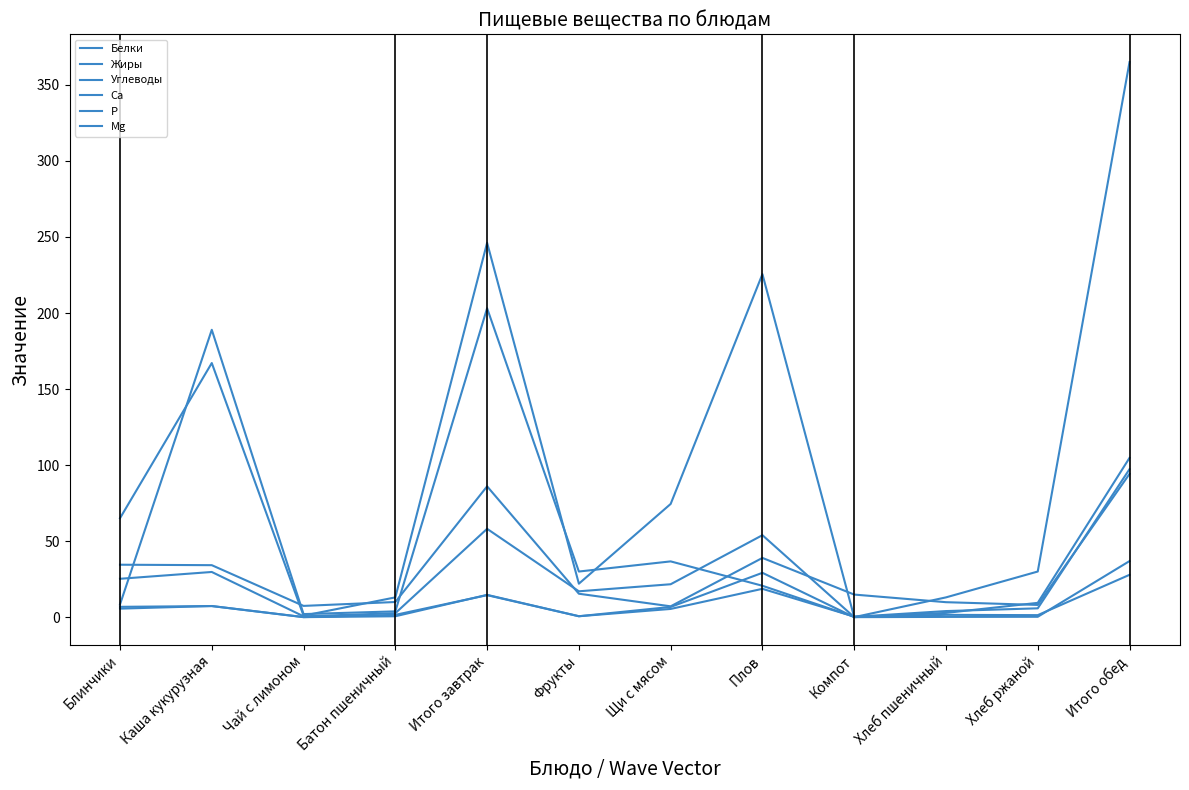

What is the difference between the Ca values at Плов and Фрукты?

9.4